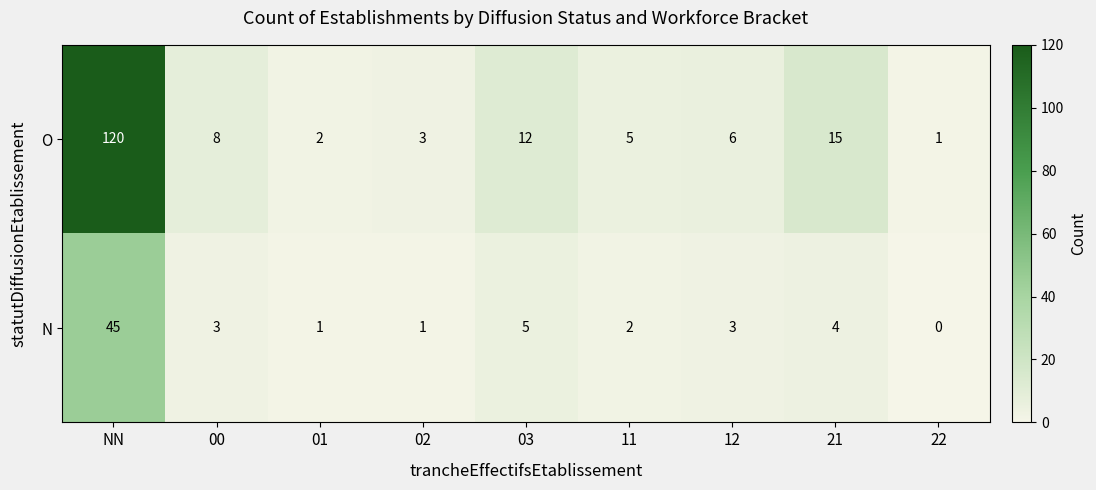

Where is O nearest to the value 60?

21